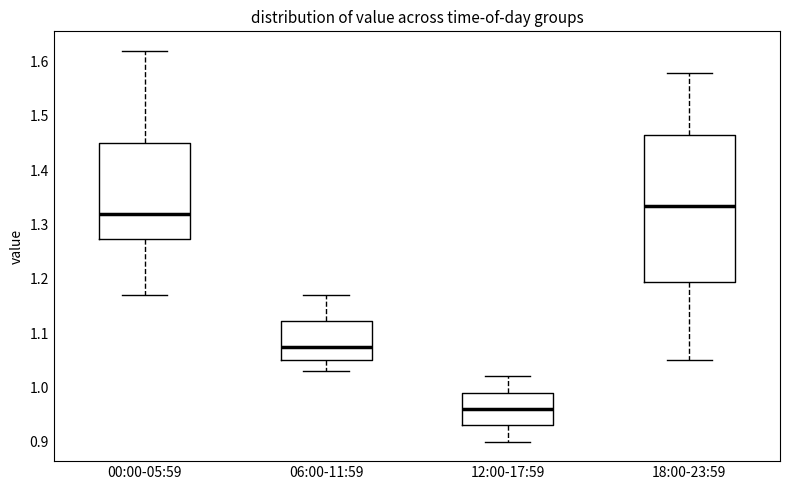

Which box's median line is the highest?

18:00-23:59